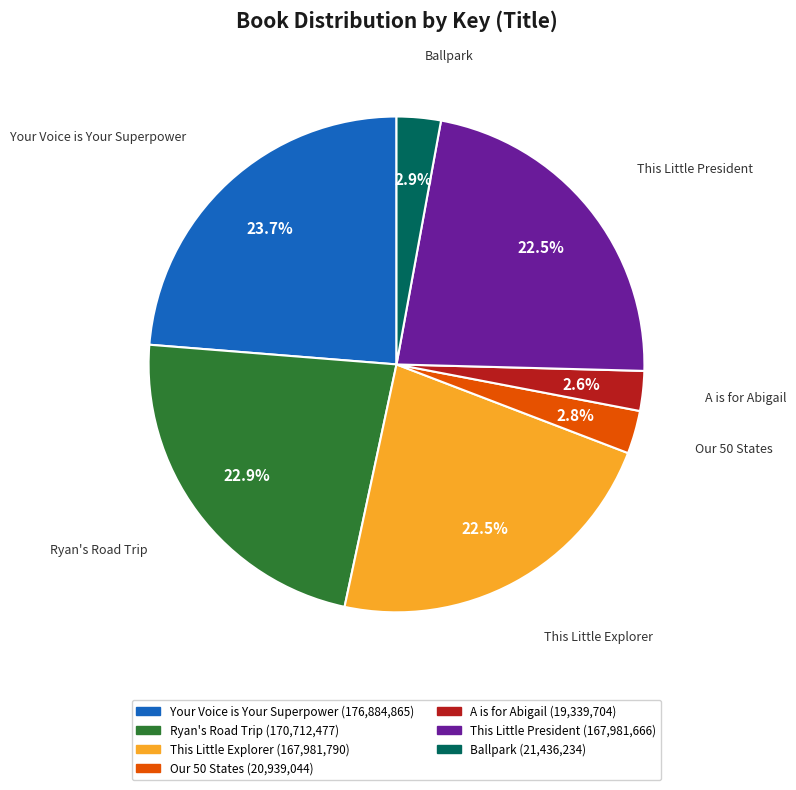

Is there a majority slice in this chart?

No